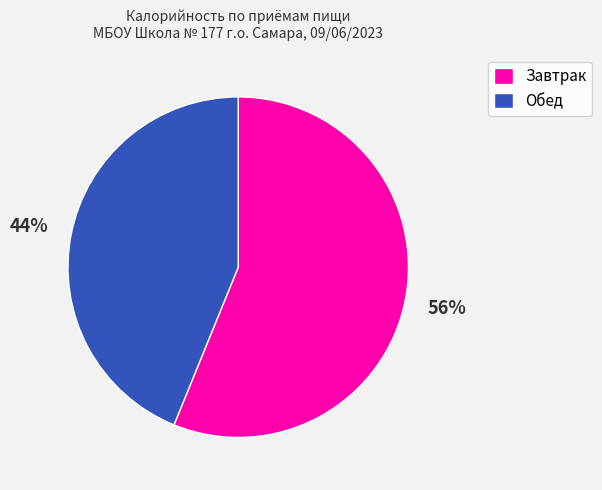

How many segments does this pie chart have?

2